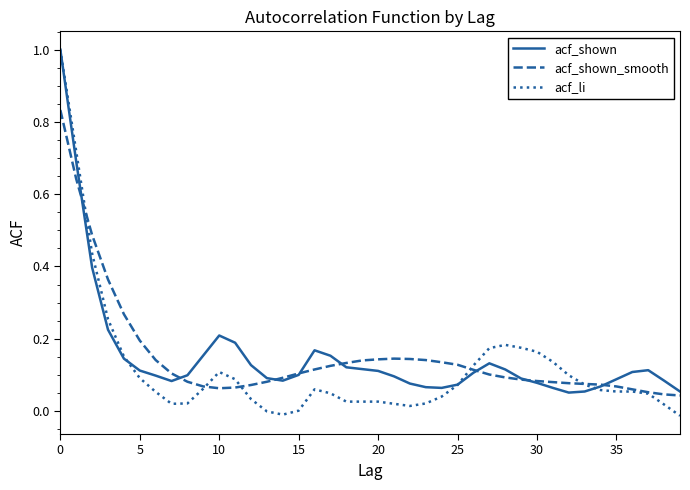

What is the greatest value displayed?

1.0